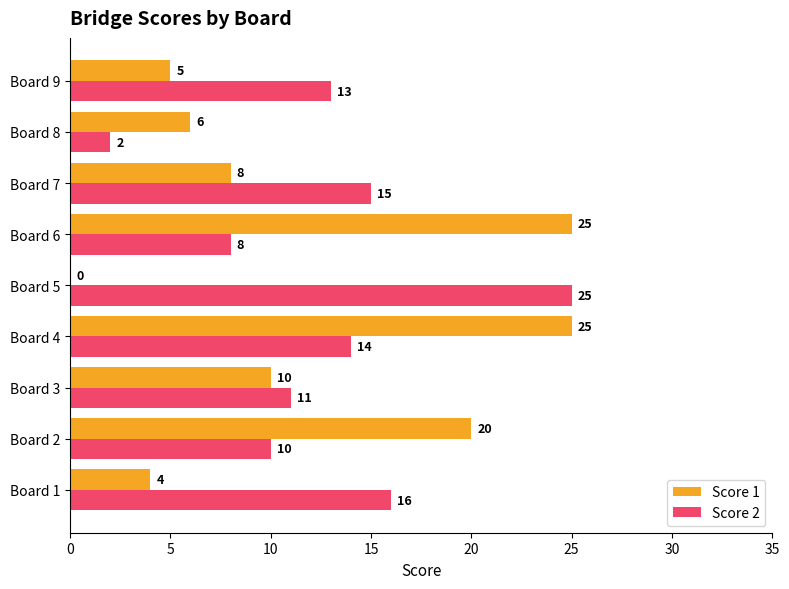

At which category is the sum across all series the highest?

Board 4